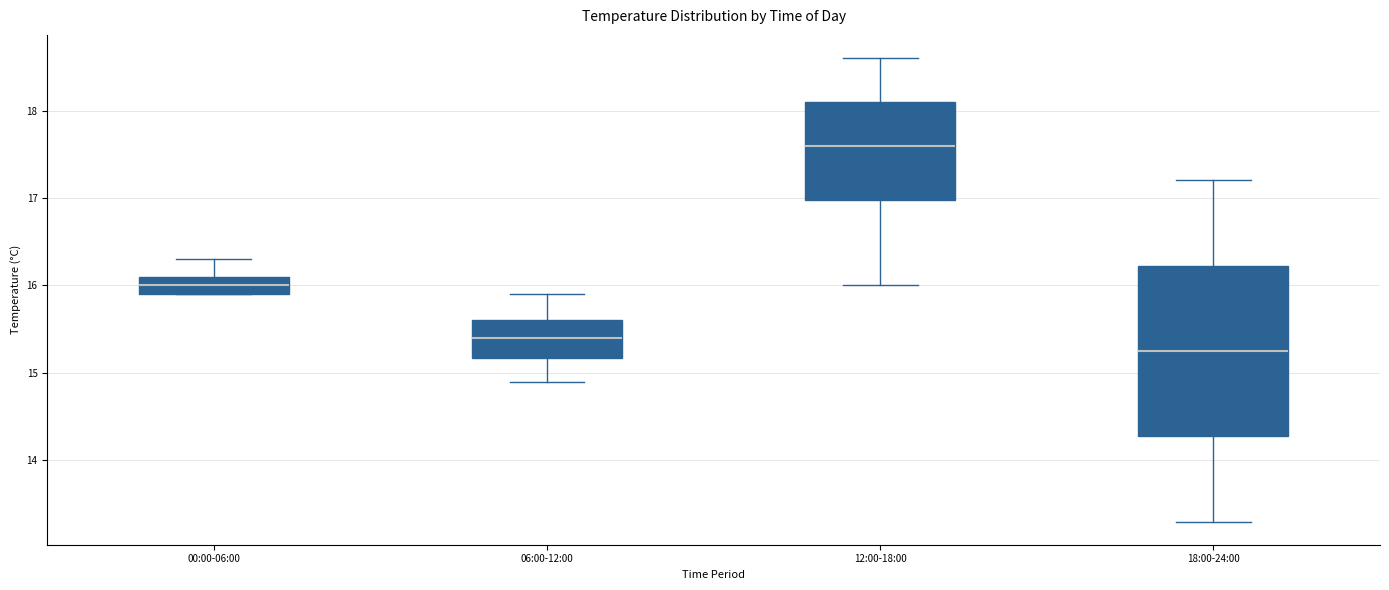

Reading left to right, transcribe this box plot: for each box, give where its median line is, the range the box spans, and where its two whiskers end, as read against the y-axis. The values are not printed on the chart, so give them approximately, as read against the axis.

00:00-06:00: median 16.0, box 15.9 to 16.1, whiskers 15.9 to 16.3
06:00-12:00: median 15.4, box 15.2 to 15.6, whiskers 14.9 to 15.9
12:00-18:00: median 17.6, box 17.0 to 18.1, whiskers 16.0 to 18.6
18:00-24:00: median 15.3, box 14.3 to 16.2, whiskers 13.3 to 17.2